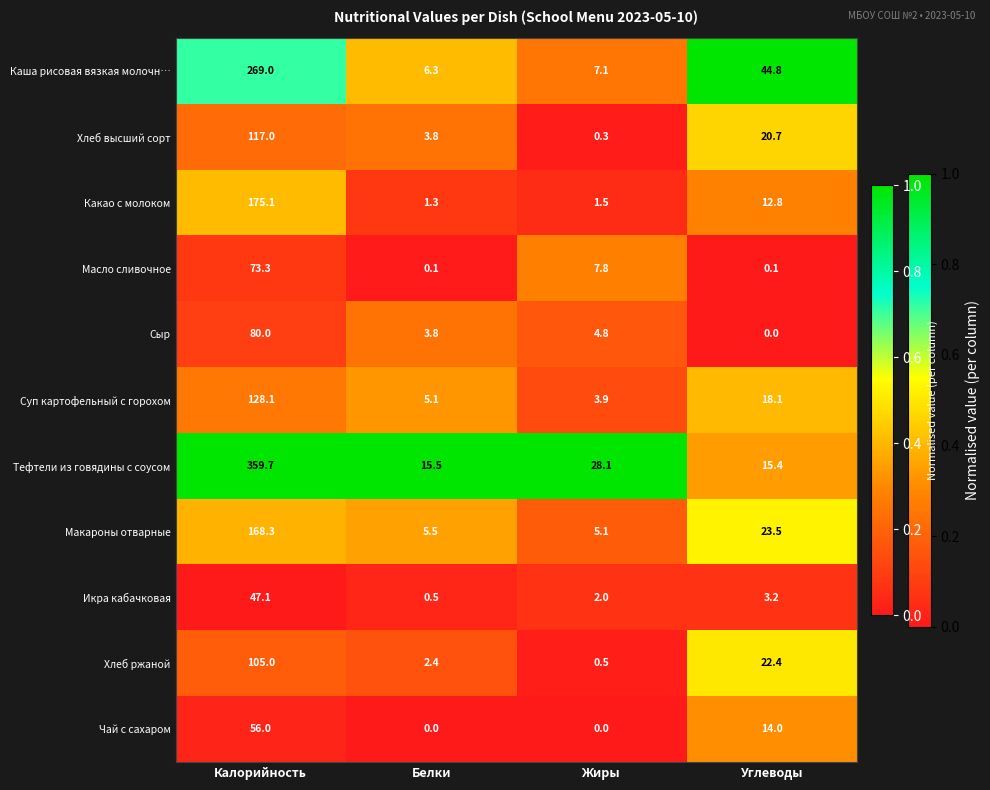

Which series has the largest range (max minus min)?

Тефтели из говядины с соусом